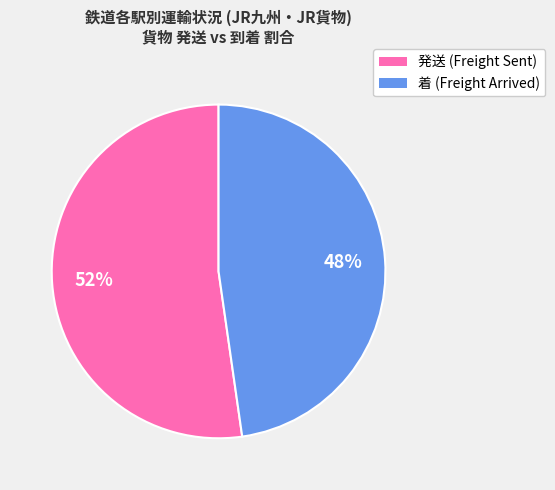

Is there any slice that represents more than half of the pie?

Yes